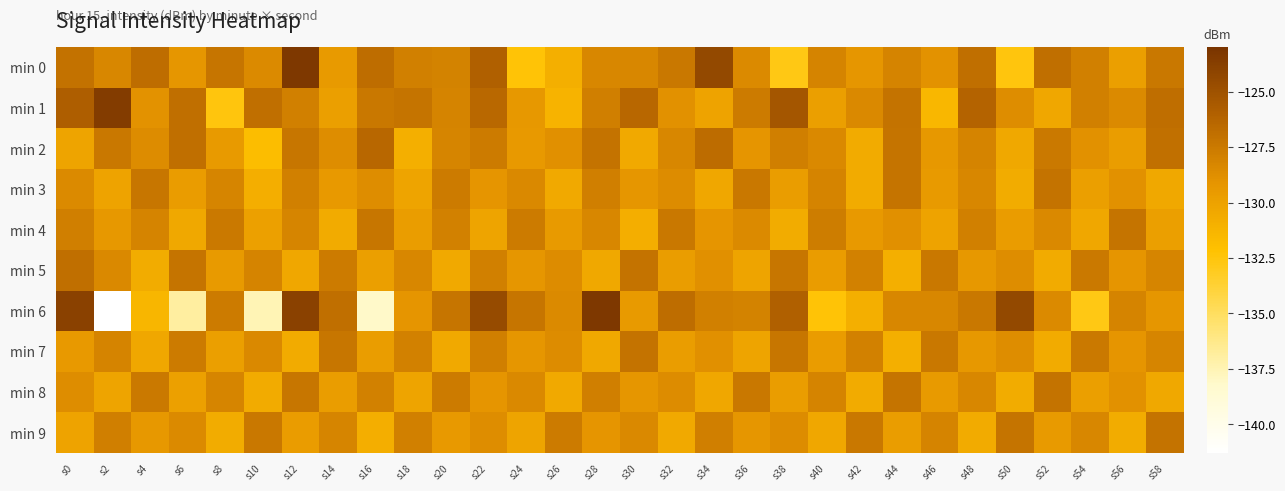

What is the difference between the highest and lowest values at s0?

6.3